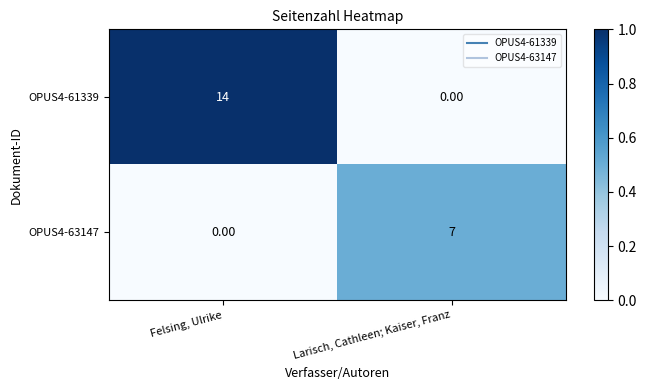

Rank the series by their average value, from highest to lowest.

OPUS4-61339, OPUS4-63147